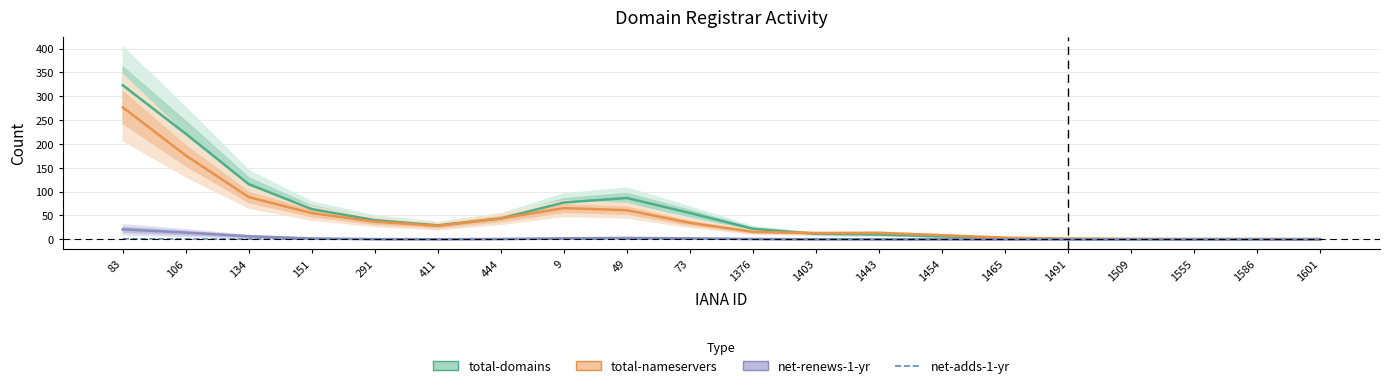

What is the maximum value for net-adds-1-yr?

1.2